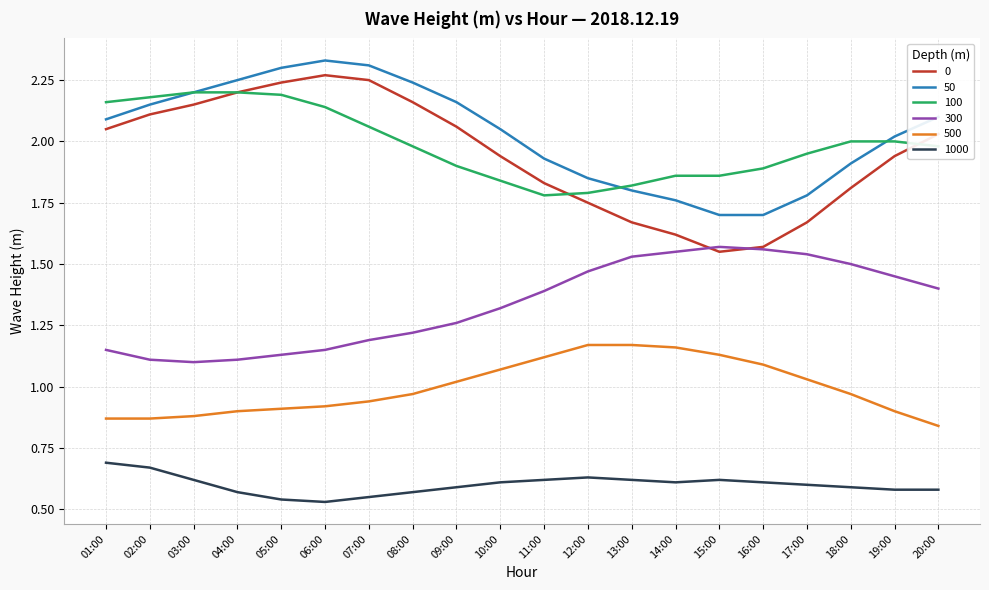

True or false: 500 and 100 intersect in this chart.

False